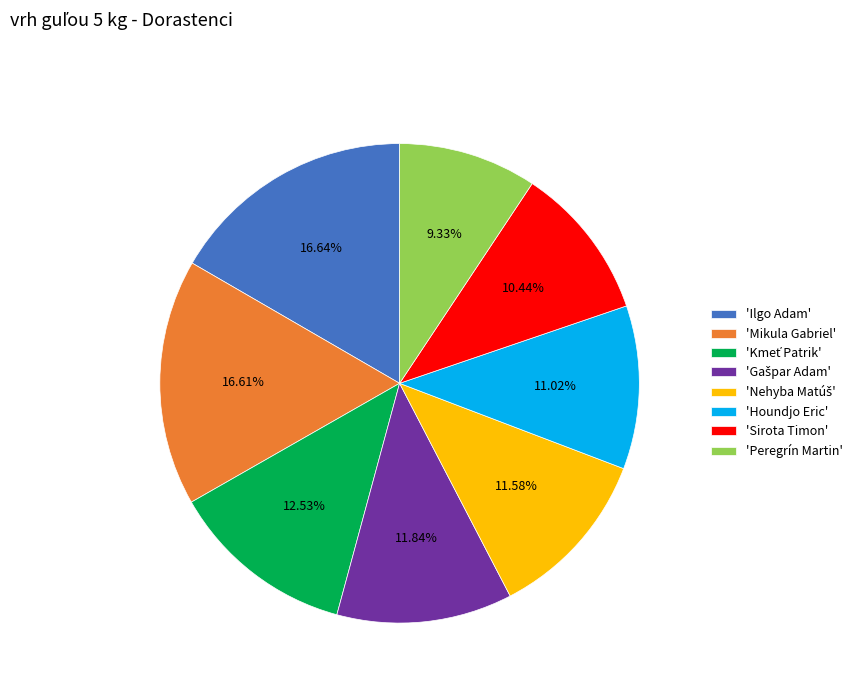

Which category has the smallest portion of the pie?

'Peregrín Martin'